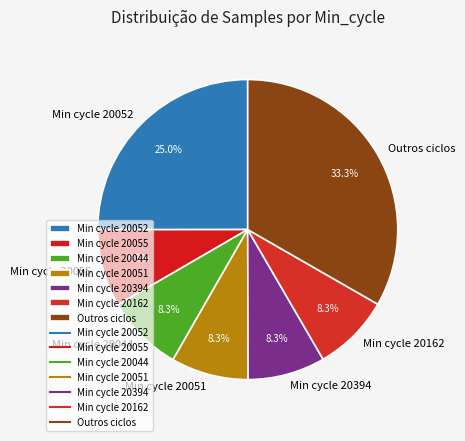

Combined, do Min cycle 20051 and Min cycle 20052 account for over 50%?

No